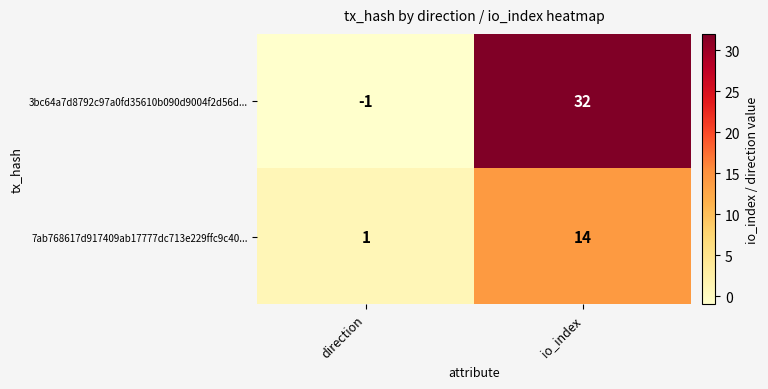

True or false: 7ab768617d917409ab17777dc713e229ffc9c40... has a value of 1 at direction.

True